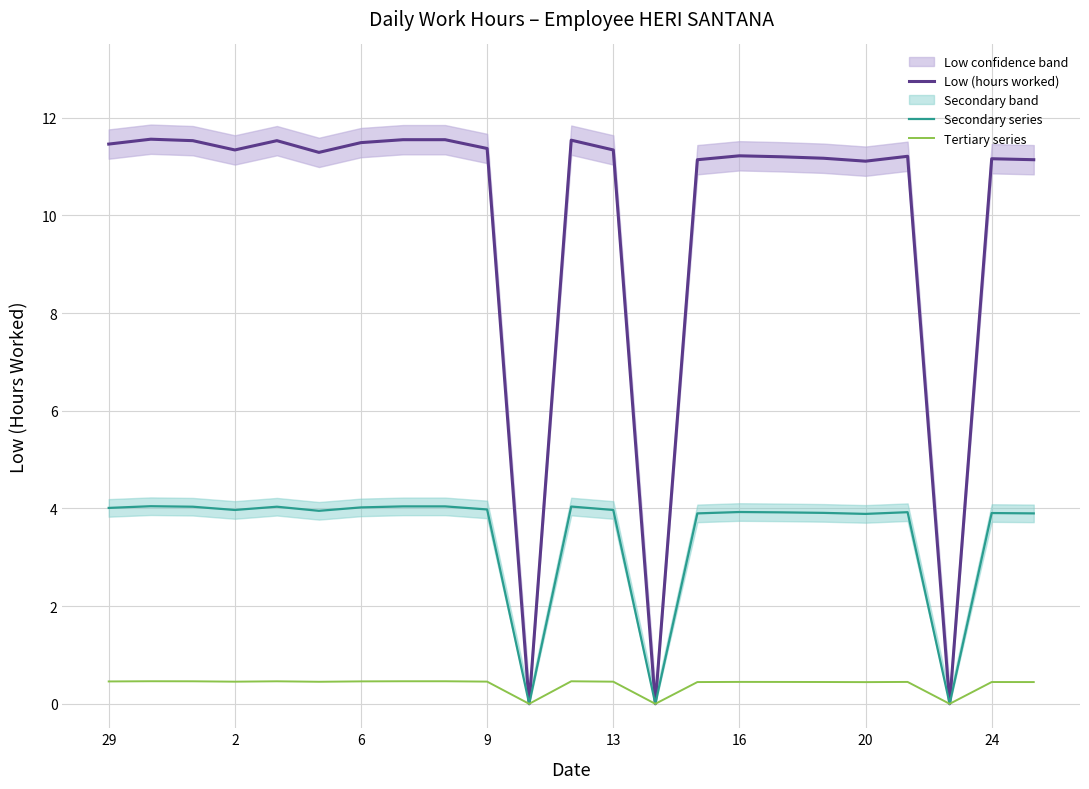

What is the difference between the highest and lowest values at 19?

10.8